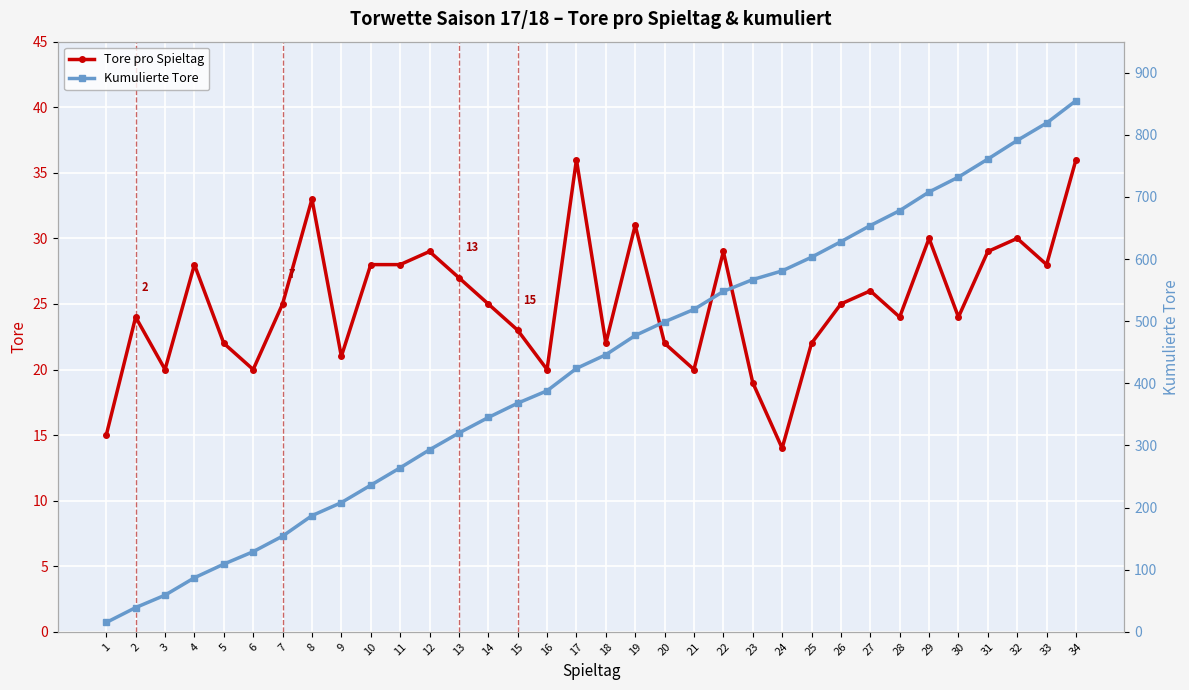

What is the minimum value for Tore pro Spieltag?

14